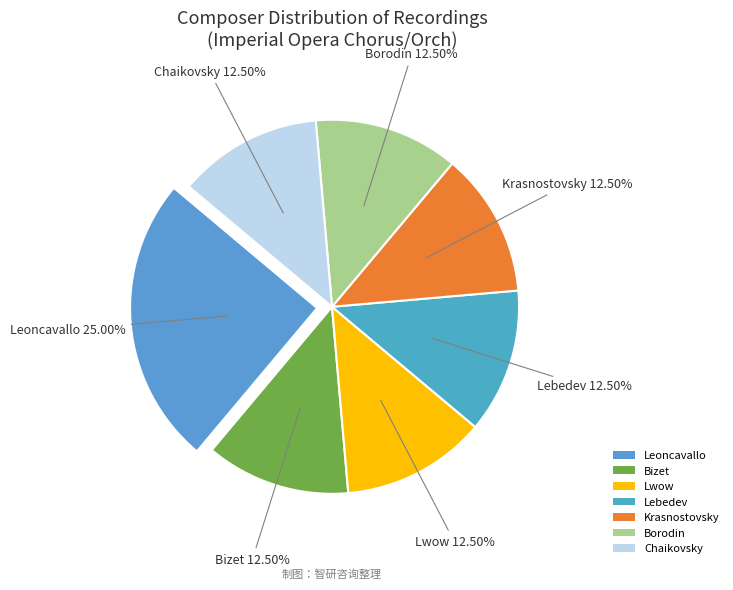

Is Leoncavallo the majority of the pie?

No